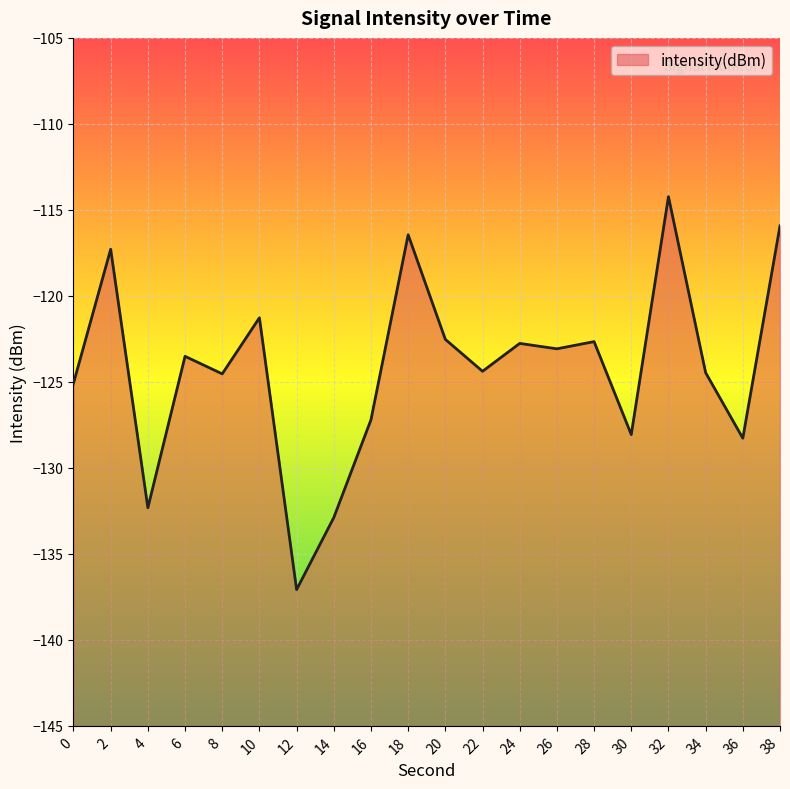

What is the average value?

-124.2